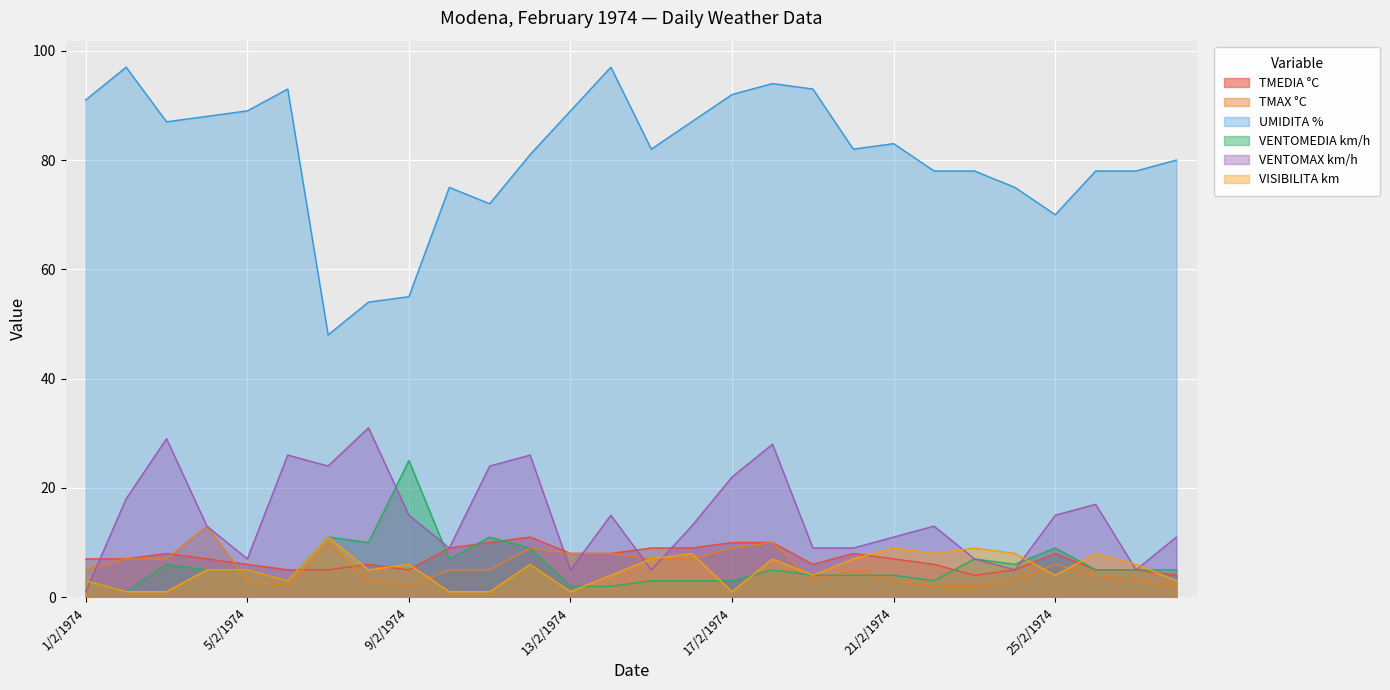

Reading right to left, list all the values displayed in this chart.

TMEDIA °C: 28/2/1974=4	27/2/1974=5	26/2/1974=5	25/2/1974=8	24/2/1974=5	23/2/1974=4	22/2/1974=6	21/2/1974=7	20/2/1974=8	19/2/1974=6	18/2/1974=10	17/2/1974=10	16/2/1974=9	15/2/1974=9	14/2/1974=8	13/2/1974=8	12/2/1974=11	11/2/1974=10	10/2/1974=9	9/2/1974=5	8/2/1974=6	7/2/1974=5	6/2/1974=5	5/2/1974=6	4/2/1974=7	3/2/1974=8	2/2/1974=7	1/2/1974=7
TMAX °C: 28/2/1974=2	27/2/1974=3	26/2/1974=4	25/2/1974=6	24/2/1974=3	23/2/1974=2	22/2/1974=2	21/2/1974=3	20/2/1974=5	19/2/1974=3	18/2/1974=10	17/2/1974=9	16/2/1974=7	15/2/1974=7	14/2/1974=8	13/2/1974=8	12/2/1974=9	11/2/1974=5	10/2/1974=5	9/2/1974=2	8/2/1974=3	7/2/1974=10	6/2/1974=2	5/2/1974=3	4/2/1974=13	3/2/1974=7	2/2/1974=7	1/2/1974=5
UMIDITA %: 28/2/1974=80	27/2/1974=78	26/2/1974=78	25/2/1974=70	24/2/1974=75	23/2/1974=78	22/2/1974=78	21/2/1974=83	20/2/1974=82	19/2/1974=93	18/2/1974=94	17/2/1974=92	16/2/1974=87	15/2/1974=82	14/2/1974=97	13/2/1974=89	12/2/1974=81	11/2/1974=72	10/2/1974=75	9/2/1974=55	8/2/1974=54	7/2/1974=48	6/2/1974=93	5/2/1974=89	4/2/1974=88	3/2/1974=87	2/2/1974=97	1/2/1974=91
VENTOMEDIA km/h: 28/2/1974=5	27/2/1974=5	26/2/1974=5	25/2/1974=9	24/2/1974=6	23/2/1974=7	22/2/1974=3	21/2/1974=4	20/2/1974=4	19/2/1974=4	18/2/1974=5	17/2/1974=3	16/2/1974=3	15/2/1974=3	14/2/1974=2	13/2/1974=2	12/2/1974=9	11/2/1974=11	10/2/1974=7	9/2/1974=25	8/2/1974=10	7/2/1974=11	6/2/1974=3	5/2/1974=5	4/2/1974=5	3/2/1974=6	2/2/1974=1	1/2/1974=3
VENTOMAX km/h: 28/2/1974=11	27/2/1974=5	26/2/1974=17	25/2/1974=15	24/2/1974=5	23/2/1974=7	22/2/1974=13	21/2/1974=11	20/2/1974=9	19/2/1974=9	18/2/1974=28	17/2/1974=22	16/2/1974=13	15/2/1974=5	14/2/1974=15	13/2/1974=5	12/2/1974=26	11/2/1974=24	10/2/1974=9	9/2/1974=15	8/2/1974=31	7/2/1974=24	6/2/1974=26	5/2/1974=7	4/2/1974=13	3/2/1974=29	2/2/1974=18	1/2/1974=1
VISIBILITA km: 28/2/1974=3	27/2/1974=6	26/2/1974=8	25/2/1974=4	24/2/1974=8	23/2/1974=9	22/2/1974=8	21/2/1974=9	20/2/1974=7	19/2/1974=4	18/2/1974=7	17/2/1974=1	16/2/1974=8	15/2/1974=7	14/2/1974=4	13/2/1974=1	12/2/1974=6	11/2/1974=1	10/2/1974=1	9/2/1974=6	8/2/1974=5	7/2/1974=11	6/2/1974=3	5/2/1974=5	4/2/1974=5	3/2/1974=1	2/2/1974=1	1/2/1974=3